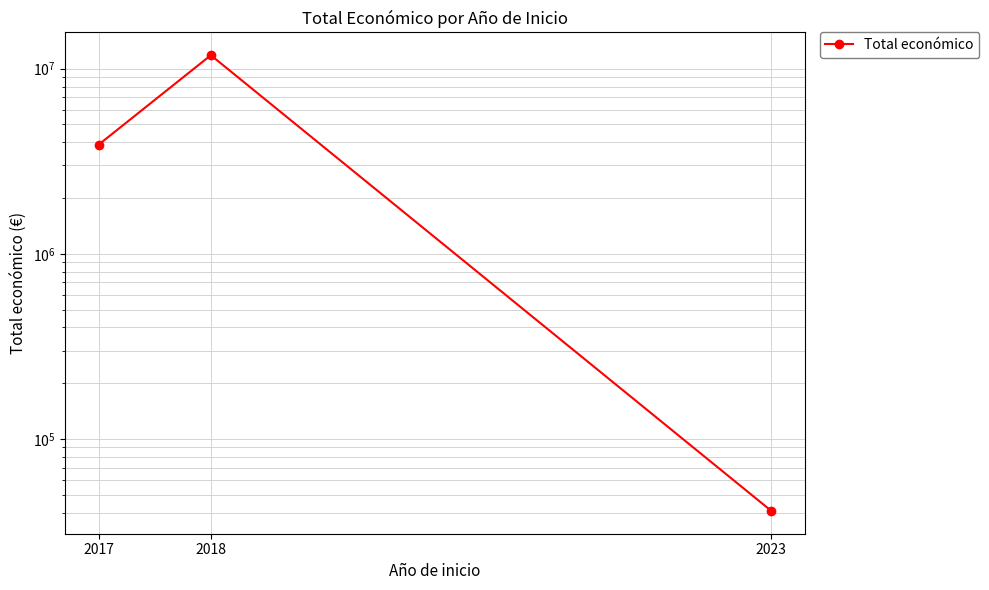

Does the chart have visible grid lines?

Yes